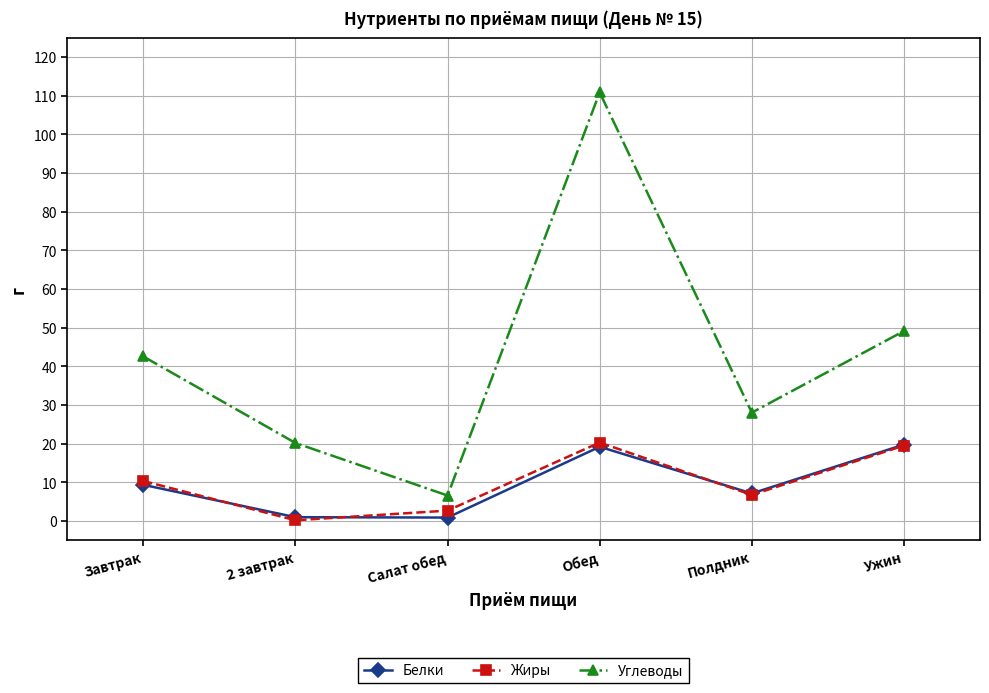

Is the value of Углеводы at Ужин greater than the value of Белки at Ужин?

Yes